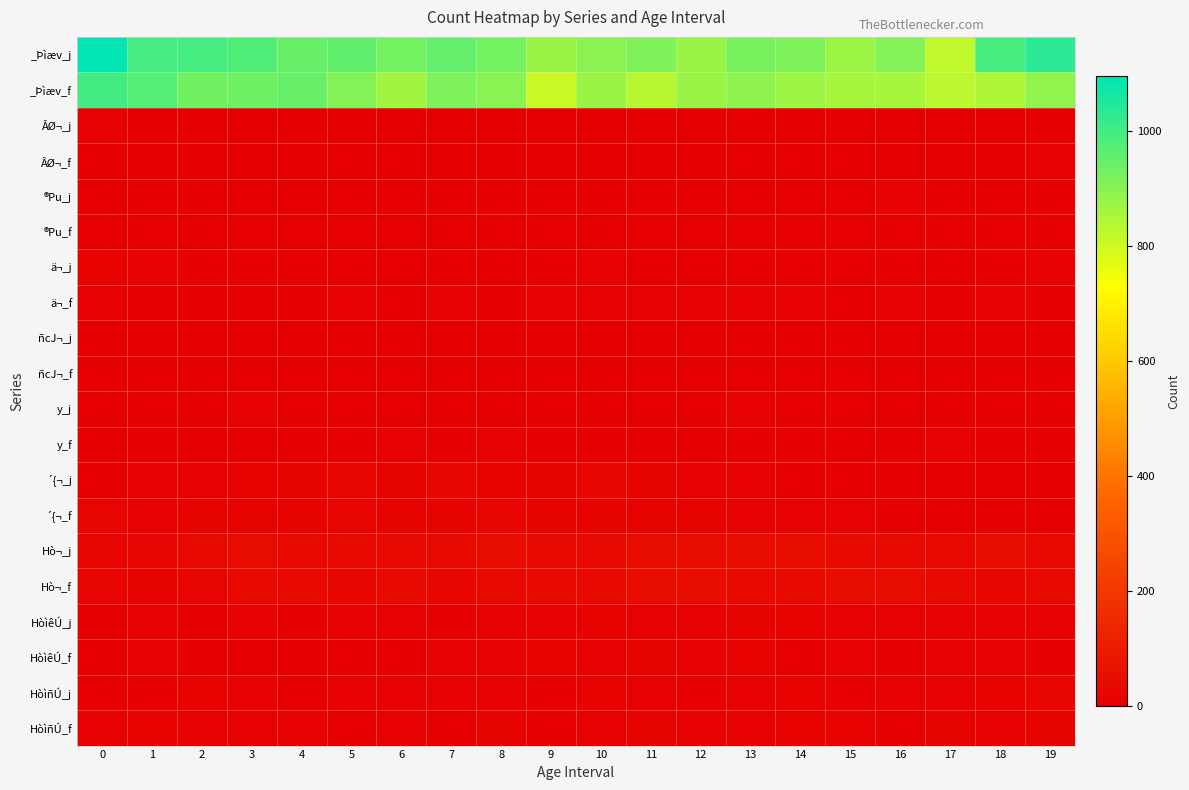

Reading left to right, extract all data points from this chart.

_Þìæv_j: 0=1095	1=993	2=992	3=978	4=946	5=953	6=930	7=951	8=928	9=874	10=895	11=912	12=873	13=922	14=915	15=871	16=905	17=821	18=990	19=1032
_Þìæv_f: 0=997	1=971	2=932	3=933	4=944	5=907	6=862	7=915	8=900	9=808	10=874	11=834	12=874	13=889	14=870	15=857	16=857	17=827	18=845	19=887
ÂØ¬_j: 0=10	1=7	2=5	3=2	4=7	5=2	6=1	7=2	8=2	9=3	10=3	11=7	12=0	13=0	14=1	15=1	16=2	17=0	18=4	19=6
ÂØ¬_f: 0=7	1=6	2=5	3=2	4=6	5=2	6=4	7=3	8=4	9=3	10=1	11=2	12=3	13=2	14=2	15=2	16=4	17=2	18=2	19=9
®Pu_j: 0=4	1=8	2=5	3=3	4=2	5=7	6=6	7=5	8=5	9=7	10=6	11=8	12=7	13=3	14=4	15=3	16=9	17=6	18=3	19=5
®Pu_f: 0=5	1=4	2=3	3=6	4=4	5=4	6=3	7=3	8=6	9=3	10=2	11=5	12=2	13=6	14=7	15=8	16=6	17=6	18=8	19=6
ä¬_j: 0=13	1=11	2=8	3=7	4=8	5=5	6=4	7=7	8=3	9=7	10=10	11=4	12=3	13=6	14=7	15=6	16=8	17=3	18=5	19=9
ä¬_f: 0=11	1=7	2=5	3=7	4=5	5=9	6=6	7=11	8=6	9=9	10=11	11=9	12=10	13=11	14=10	15=4	16=9	17=5	18=9	19=6
ñcJ¬_j: 0=4	1=1	2=4	3=1	4=4	5=3	6=1	7=1	8=2	9=1	10=1	11=0	12=2	13=1	14=0	15=1	16=4	17=2	18=3	19=1
ñcJ¬_f: 0=6	1=2	2=0	3=2	4=1	5=1	6=2	7=3	8=1	9=1	10=0	11=2	12=1	13=1	14=0	15=5	16=3	17=3	18=4	19=5
y_j: 0=8	1=7	2=4	3=9	4=8	5=7	6=4	7=8	8=4	9=8	10=5	11=4	12=6	13=9	14=8	15=6	16=4	17=8	18=6	19=8
y_f: 0=3	1=6	2=4	3=3	4=7	5=6	6=12	7=7	8=9	9=5	10=6	11=6	12=4	13=6	14=6	15=4	16=8	17=11	18=6	19=6
´{¬_j: 0=4	1=12	2=10	3=14	4=17	5=23	6=16	7=26	8=14	9=18	10=25	11=15	12=12	13=11	14=8	15=7	16=5	17=3	18=2	19=4
´{¬_f: 0=22	1=12	2=17	3=19	4=18	5=21	6=18	7=15	8=23	9=15	10=18	11=17	12=17	13=9	14=11	15=9	16=5	17=4	18=6	19=4
Hò¬_j: 0=21	1=23	2=34	3=41	4=31	5=34	6=37	7=36	8=41	9=40	10=37	11=47	12=42	13=42	14=53	15=40	16=38	17=31	18=43	19=31
Hò¬_f: 0=21	1=18	2=21	3=31	4=30	5=26	6=37	7=25	8=31	9=30	10=38	11=41	12=41	13=39	14=34	15=42	16=43	17=34	18=24	19=35
HòìêÚ_j: 0=4	1=10	2=3	3=12	4=6	5=9	6=12	7=8	8=9	9=10	10=13	11=10	12=10	13=17	14=13	15=10	16=12	17=10	18=12	19=9
HòìêÚ_f: 0=4	1=9	2=7	3=3	4=8	5=6	6=5	7=12	8=12	9=13	10=11	11=17	12=10	13=14	14=2	15=9	16=5	17=9	18=9	19=7
HòìñÚ_j: 0=8	1=7	2=13	3=10	4=4	5=12	6=11	7=9	8=12	9=6	10=13	11=12	12=6	13=11	14=13	15=7	16=11	17=10	18=13	19=28
HòìñÚ_f: 0=10	1=14	2=10	3=12	4=11	5=5	6=9	7=6	8=17	9=7	10=11	11=17	12=11	13=11	14=14	15=14	16=8	17=16	18=11	19=17